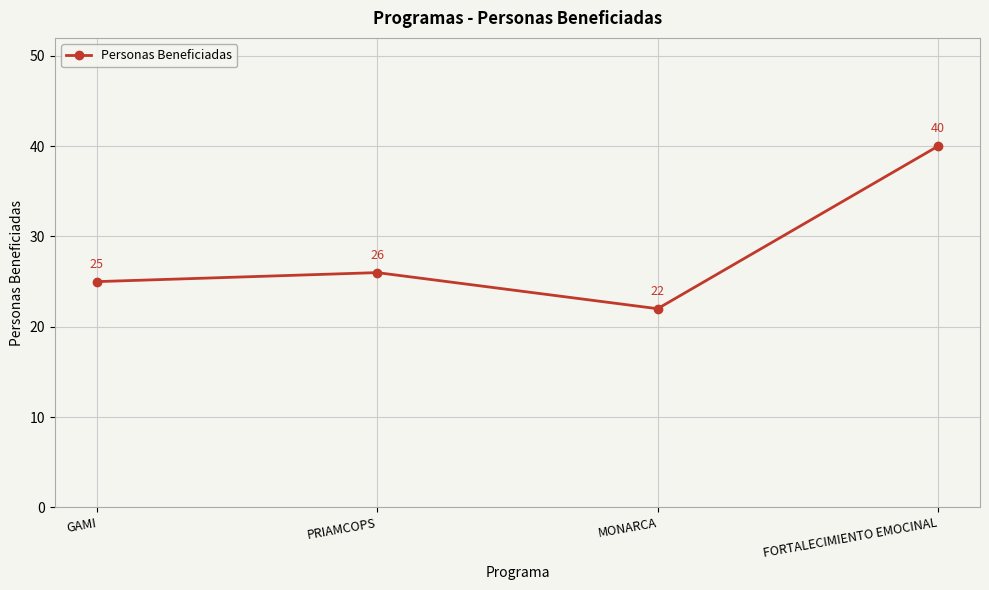

What is the change in value from PRIAMCOPS to FORTALECIMIENTO EMOCINAL?

+14